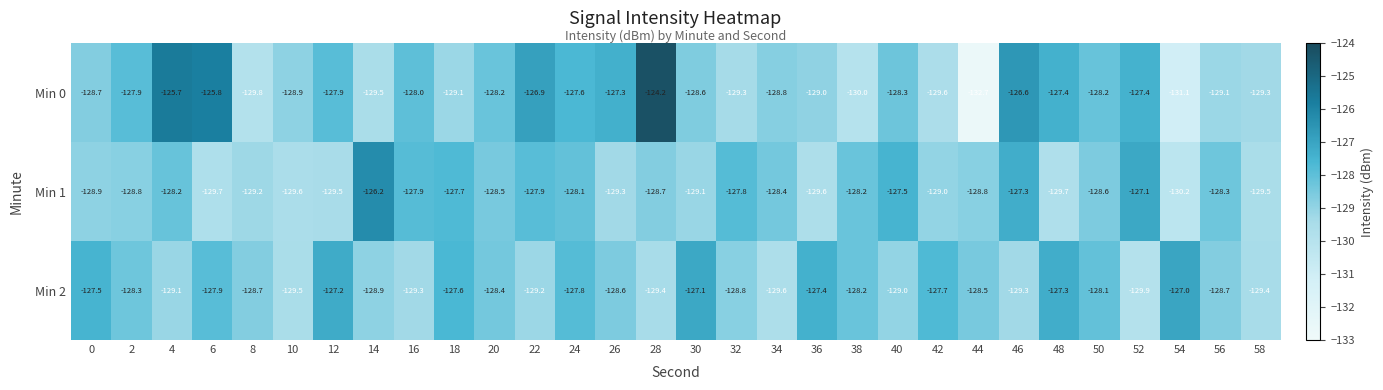

Which series has the largest total across all categories?

Min 0